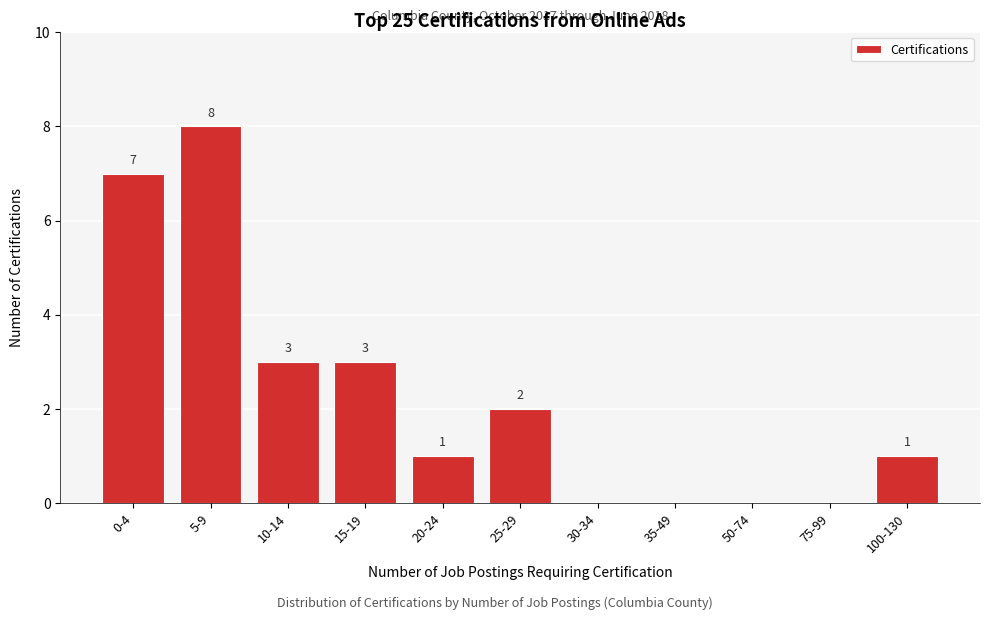

Reading left to right, list all the values displayed in this chart.

0-4=7	5-9=8	10-14=3	15-19=3	20-24=1	25-29=2	30-34=0	35-49=0	50-74=0	75-99=0	100-130=1